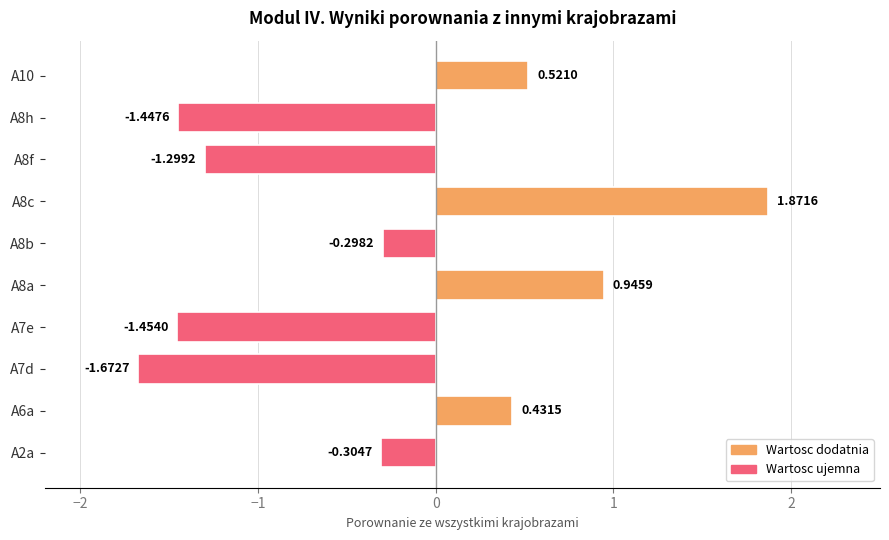

What is the difference between the maximum and minimum values?

3.5